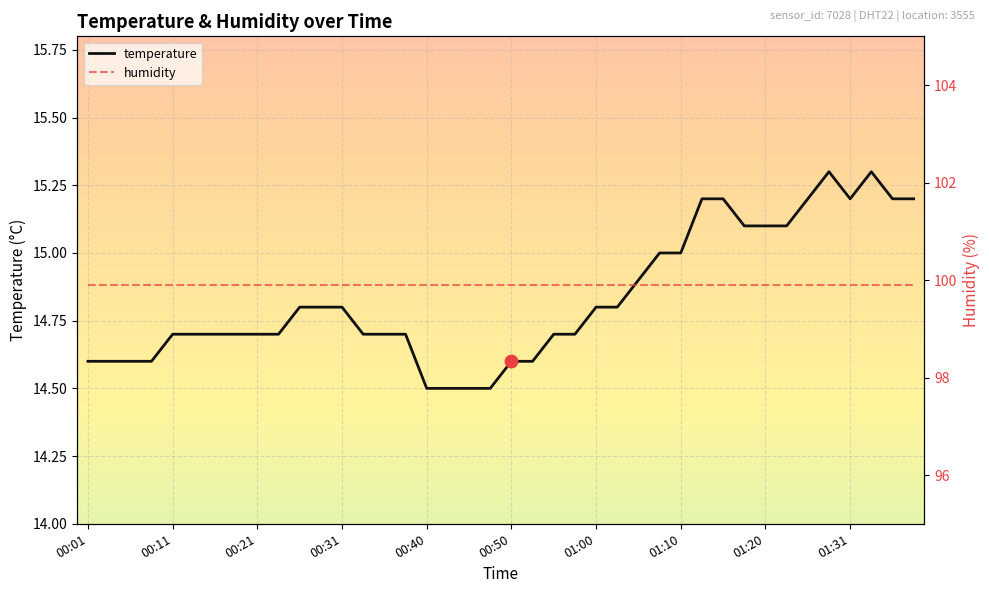

At how many categories does at least one series exceed 78?

40